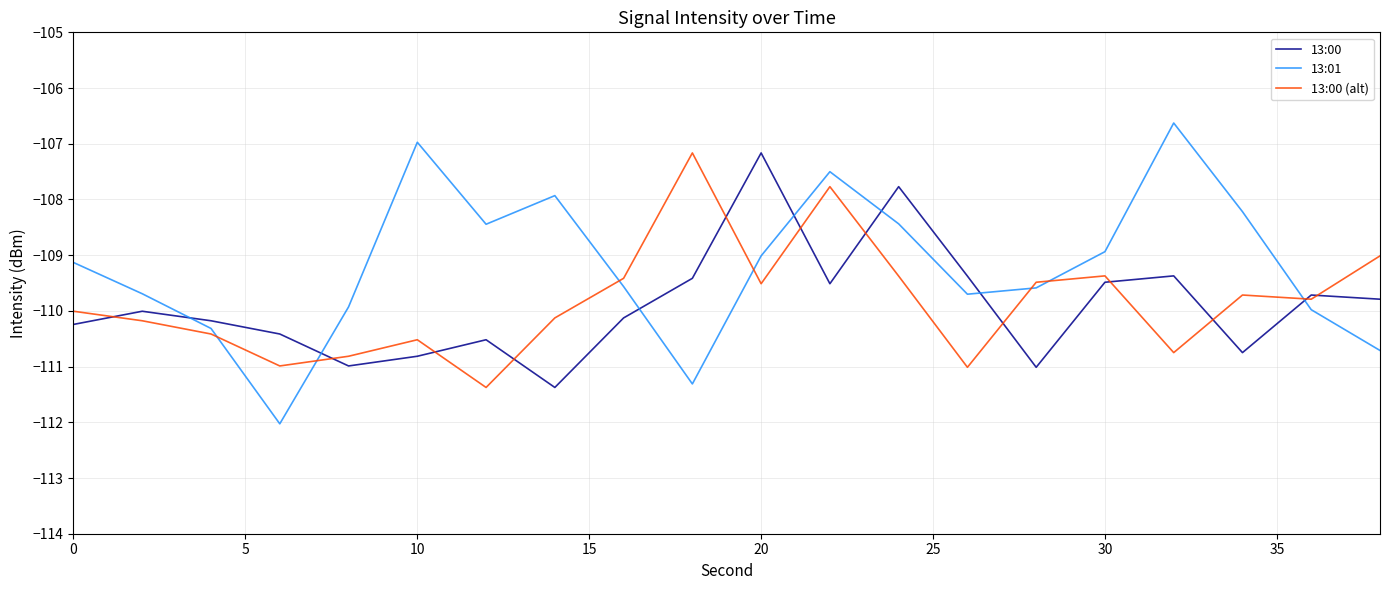

Which series has the largest total across all categories?

13:01